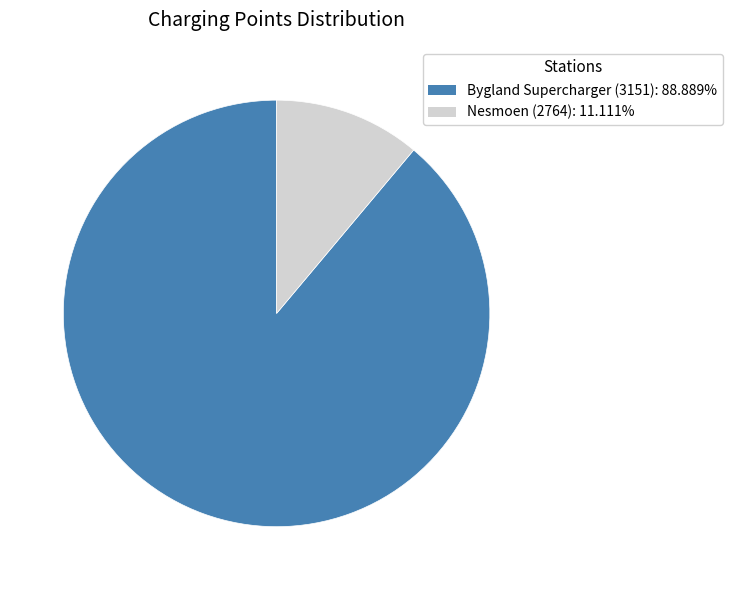

Is there a majority slice in this chart?

Yes